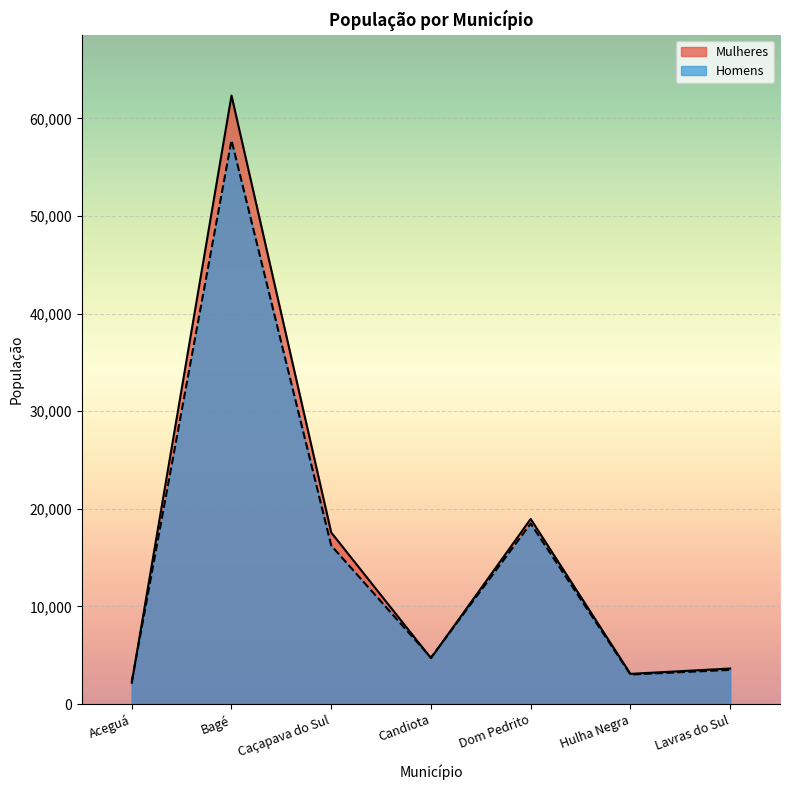

What is the difference between the second highest and second lowest values in the Mulheres series?

15871